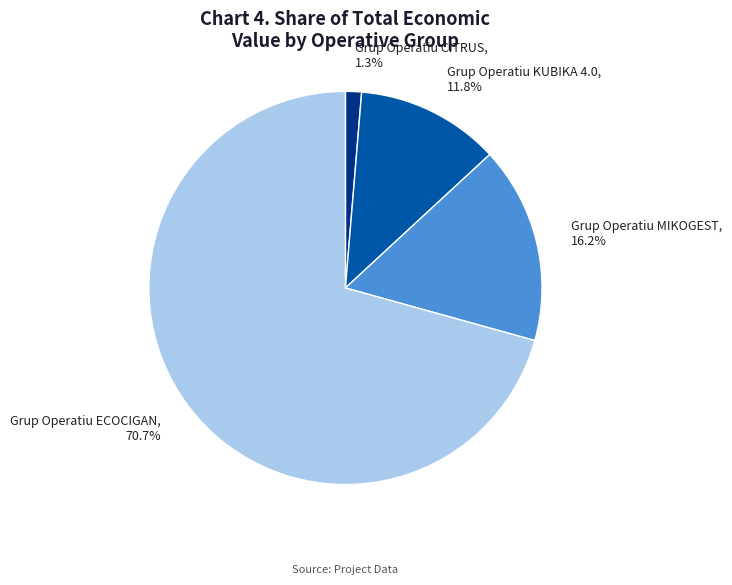

Does Grup Operatiu ECOCIGAN represent more than half of the total?

Yes